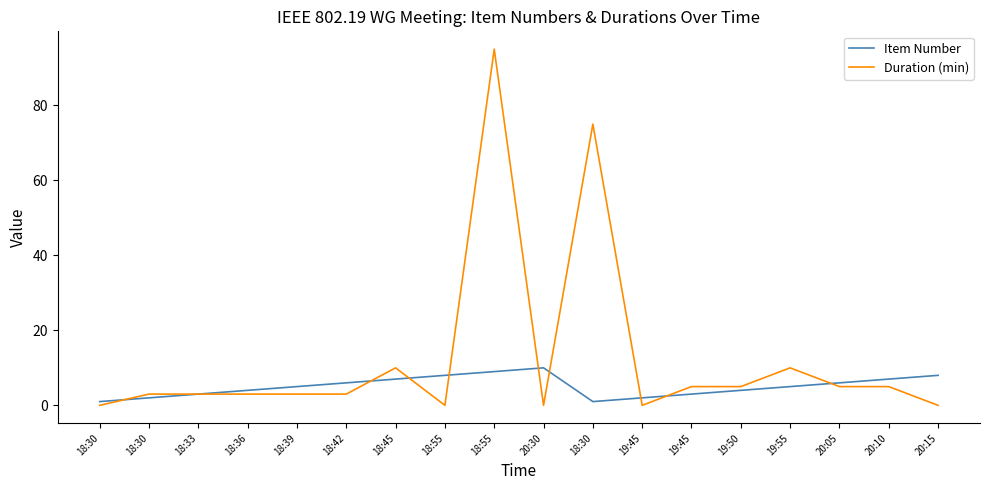

What are all the series names shown in the legend?

Item Number, Duration (min)